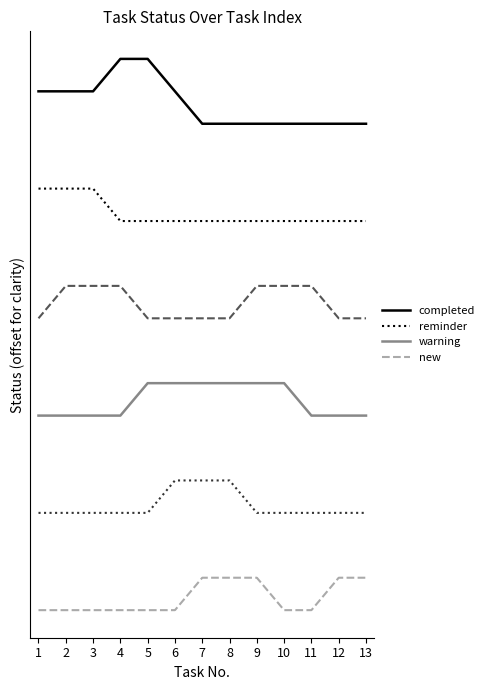

Which label corresponds to the largest value in the chart?

4